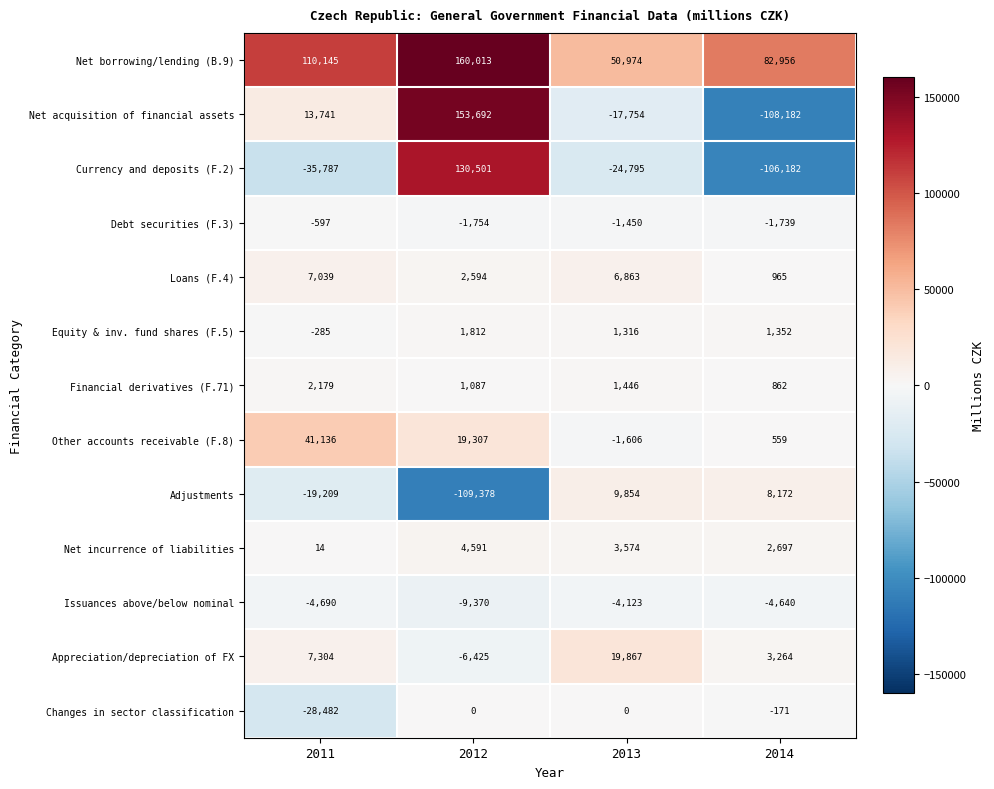

At which category is the sum across all series the highest?

2012